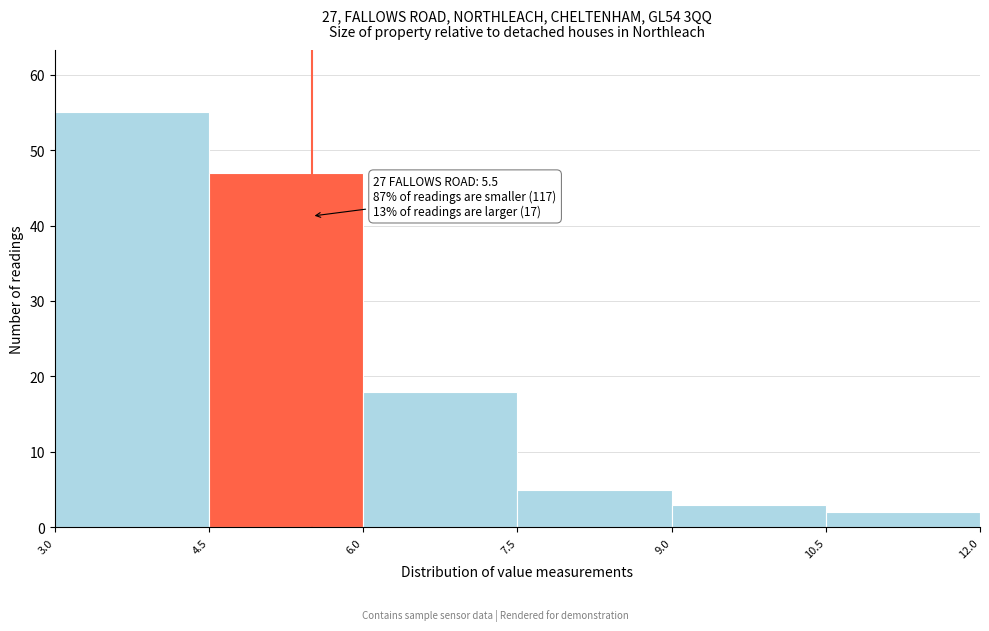

Which range on the x-axis has the tallest bar?

3.0 to 4.5